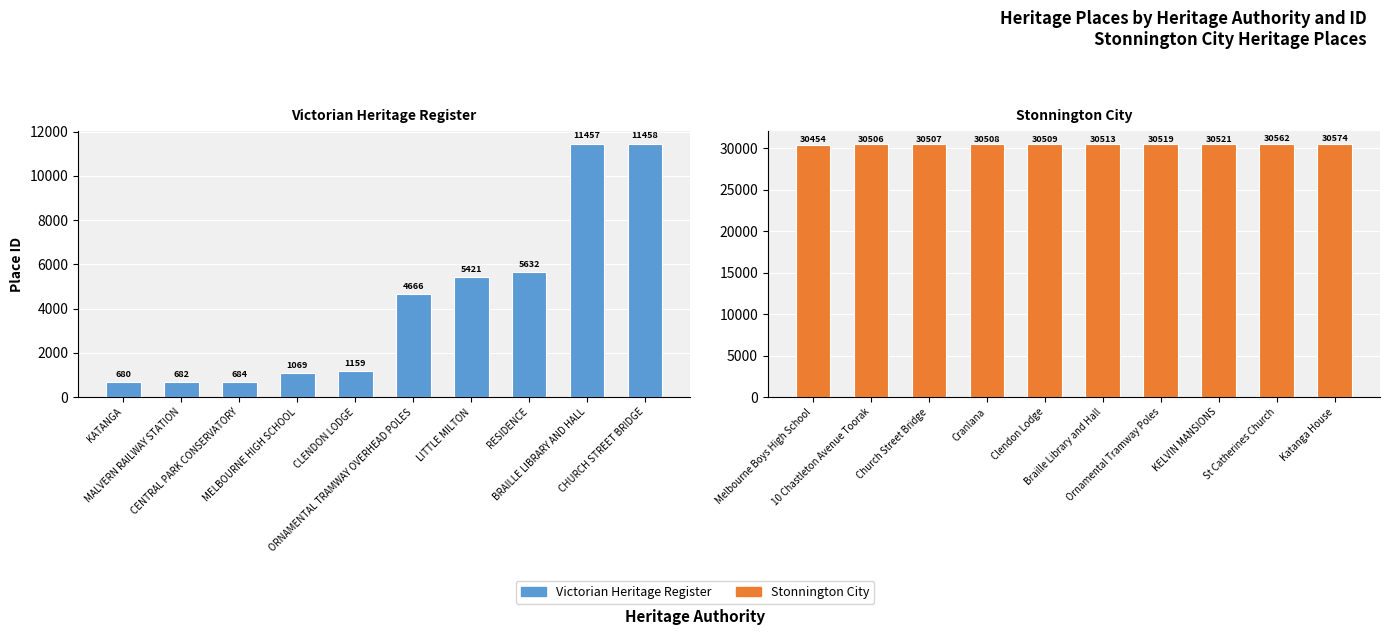

Reading right to left, transcribe all the data shown in this chart.

Victorian Heritage Register: 11458	11457	5632	5421	4666	1159	1069	684	682	680
Stonnington City: 30574	30562	30521	30519	30513	30509	30508	30507	30506	30454